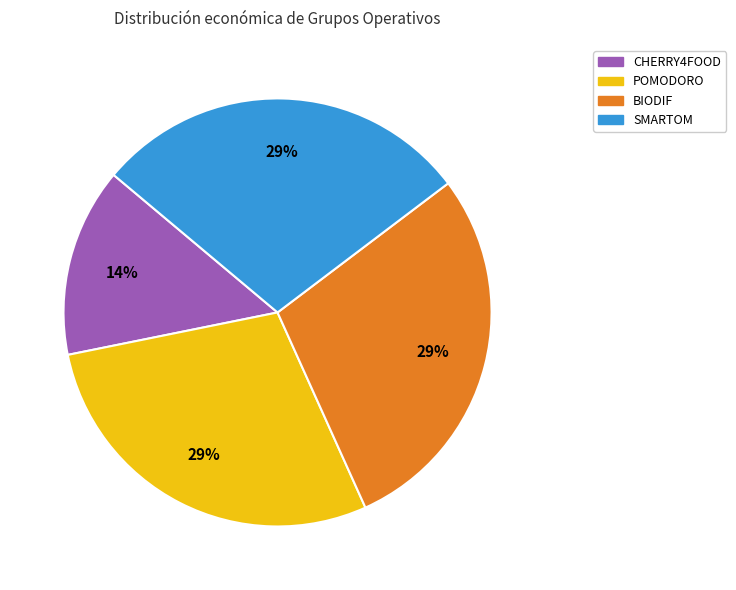

How many segments does this pie chart have?

4